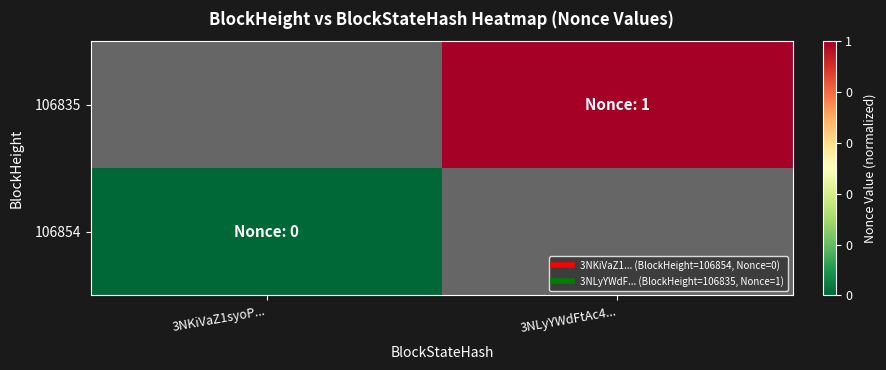

List the series in order of their peak value, highest first.

106854, 106835